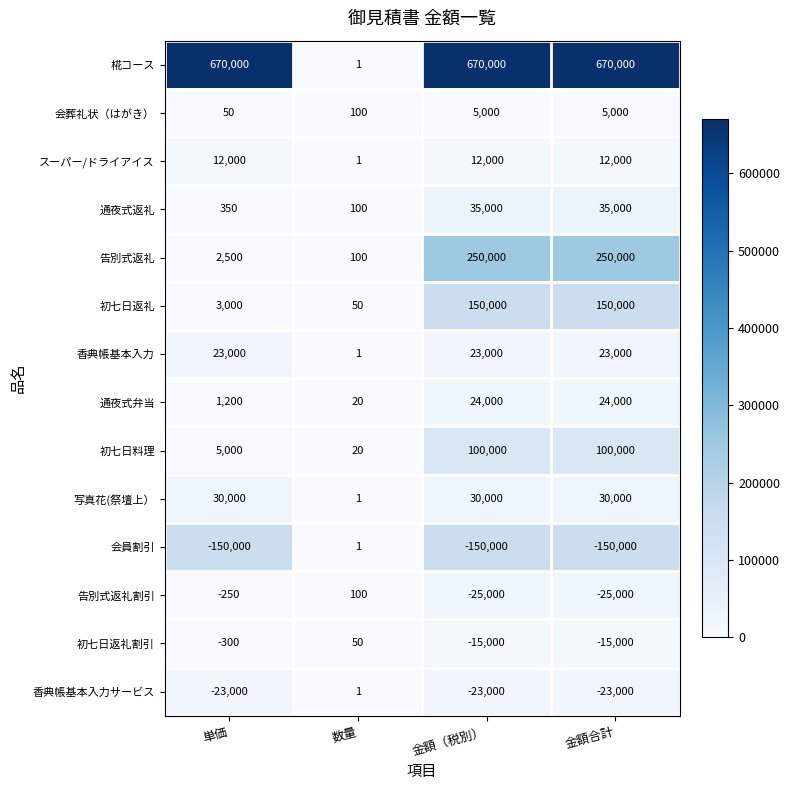

Between 数量 and 金額（税別）, which series saw the biggest shift?

椛コース